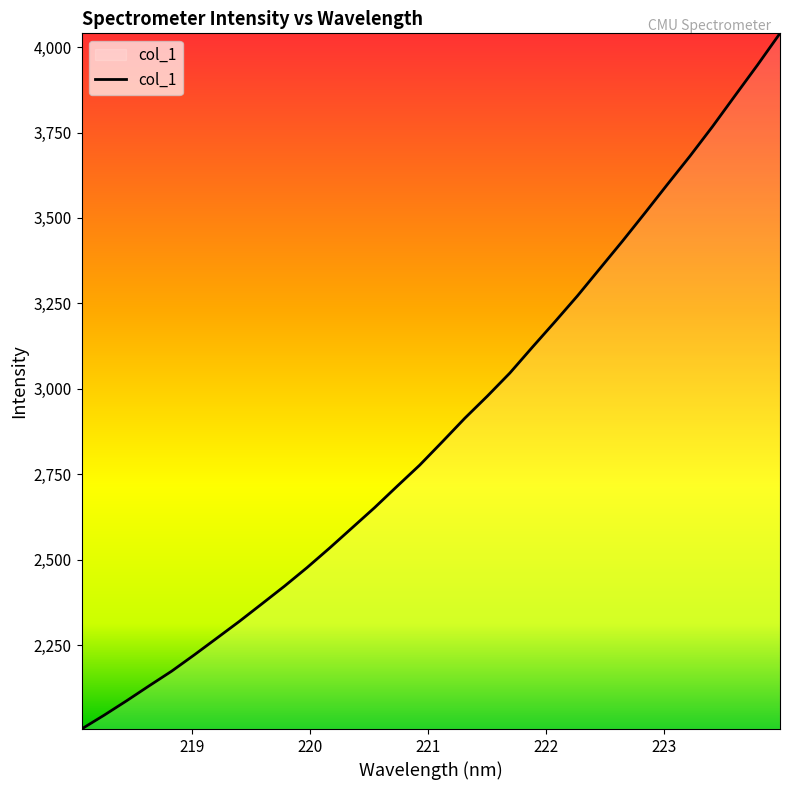

Reading left to right, extract all data points from this chart.

2004.1	2044.5	2086.9	2130.7	2173.7	2221.2	2270.1	2319.3	2370.7	2422.3	2476.6	2533.8	2593.0	2652.3	2714.9	2776.7	2844.7	2913.7	2978.5	3046.1	3121.7	3196.0	3271.8	3351.9	3432.1	3514.6	3598.4	3681.0	3767.4	3857.8	3947.6	4040.4